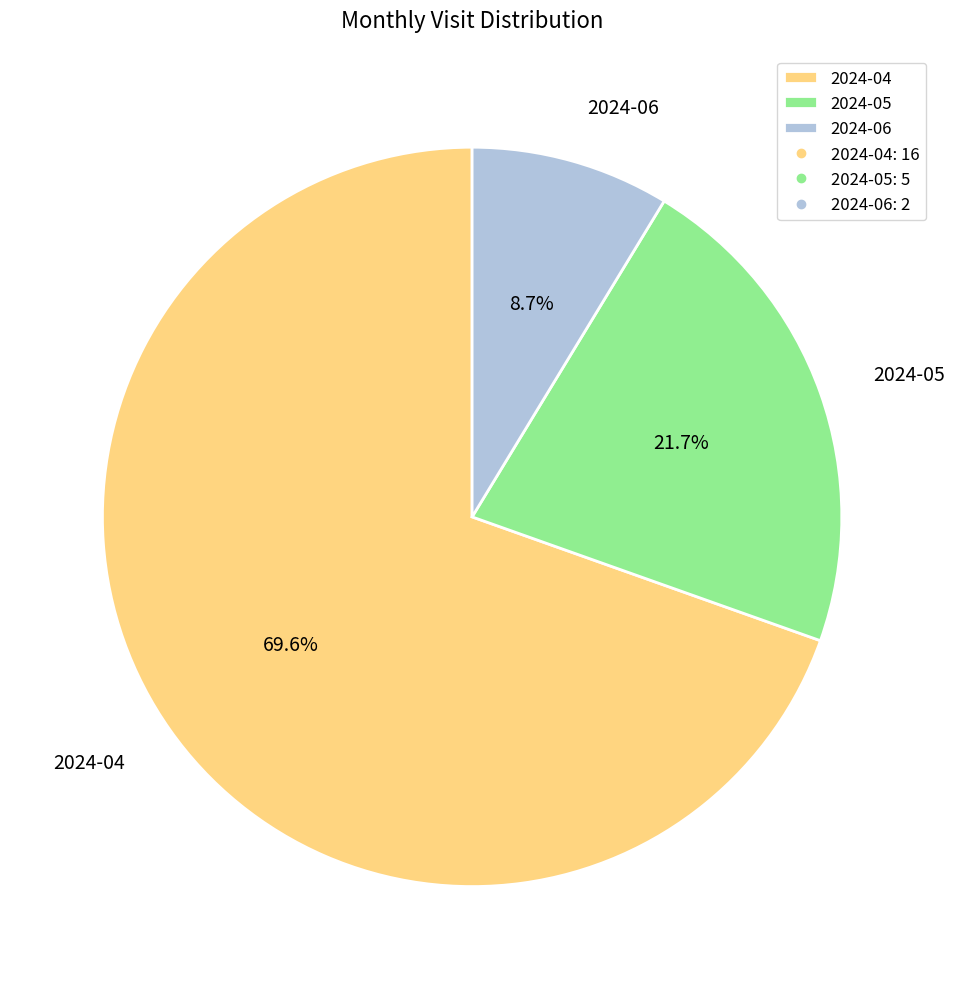

To the nearest percent, what is the difference between the largest and smallest slice percentages?

61%